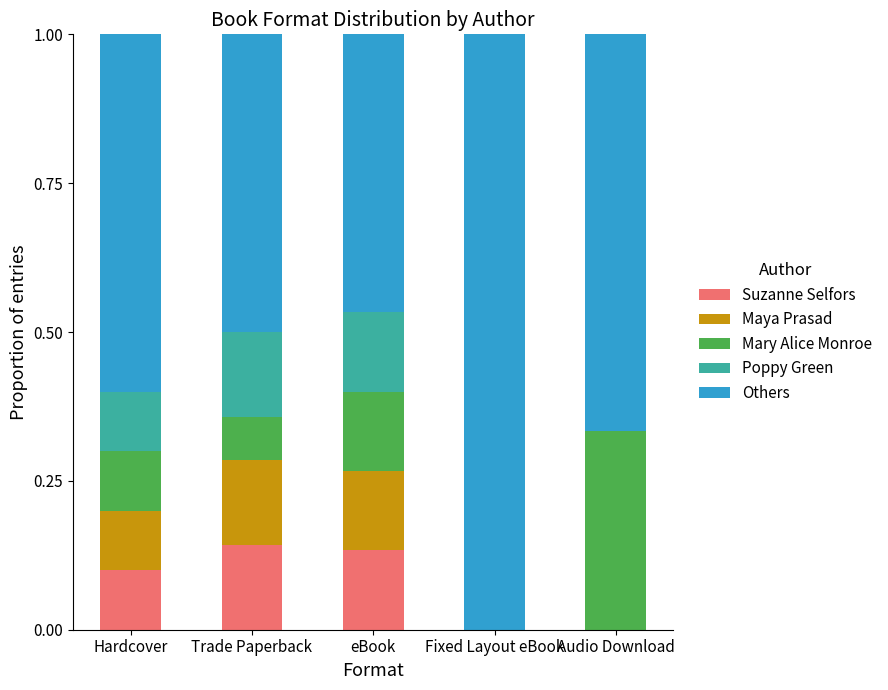

Is it true that Suzanne Selfors equals -0.1 at Audio Download?

False